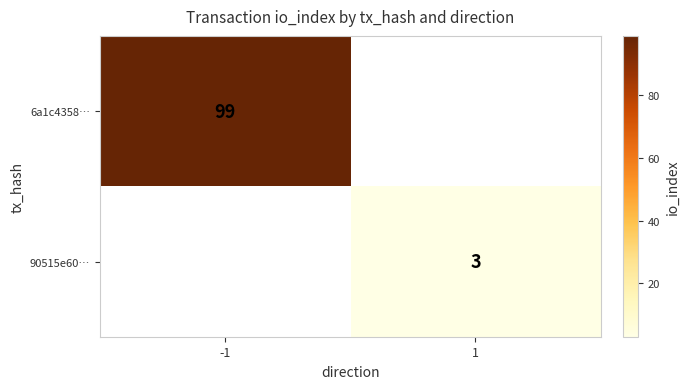

What is the minimum value shown in the chart?

3.0